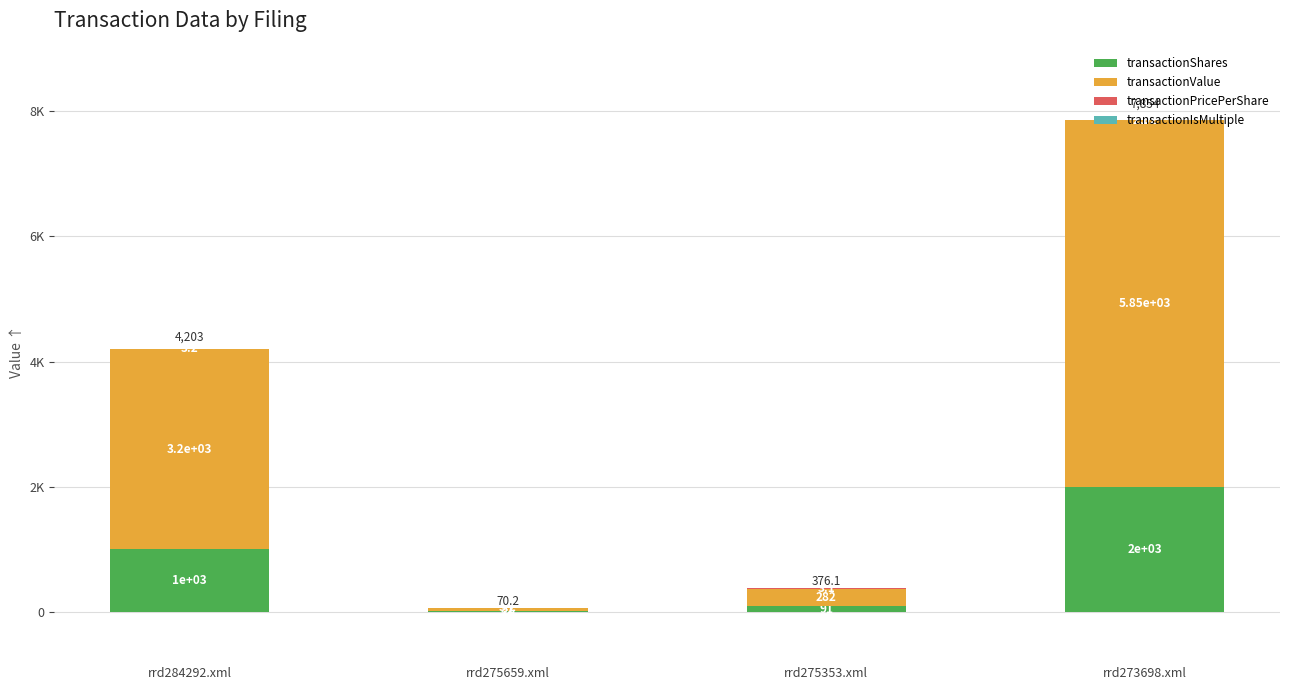

True or false: transactionValue has a value of 51.0 at rrd275659.xml.

True